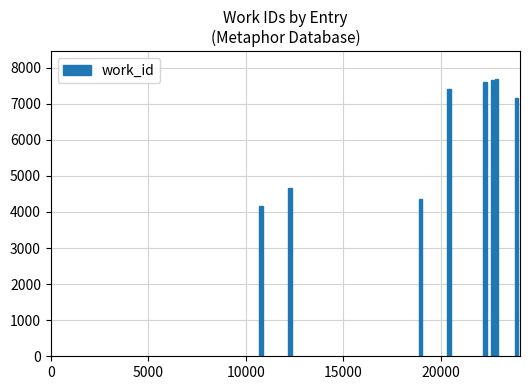

Does the chart contain stacked bars?

No